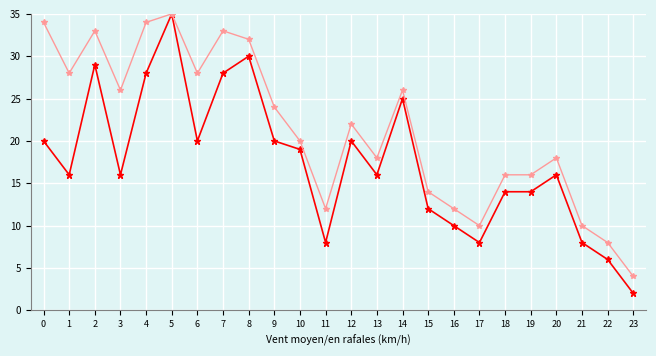

Which category has the lowest value across all series?

23